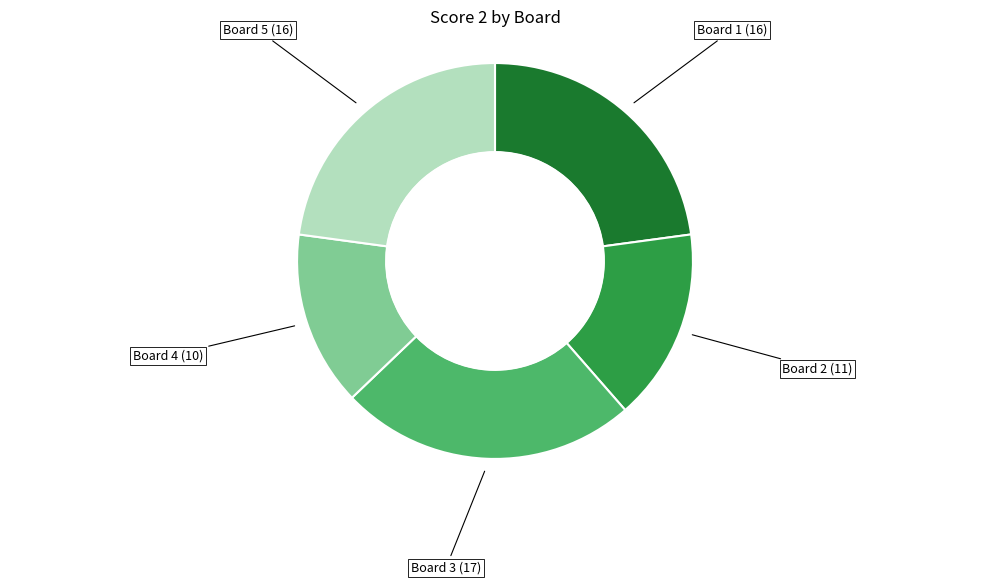

How many segments does this pie chart have?

5